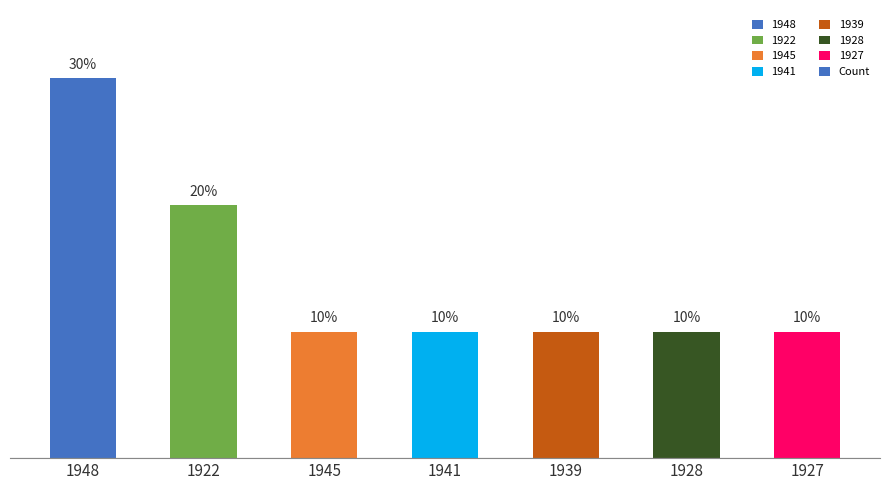

What is the label of the 2nd bar from the left?

1922